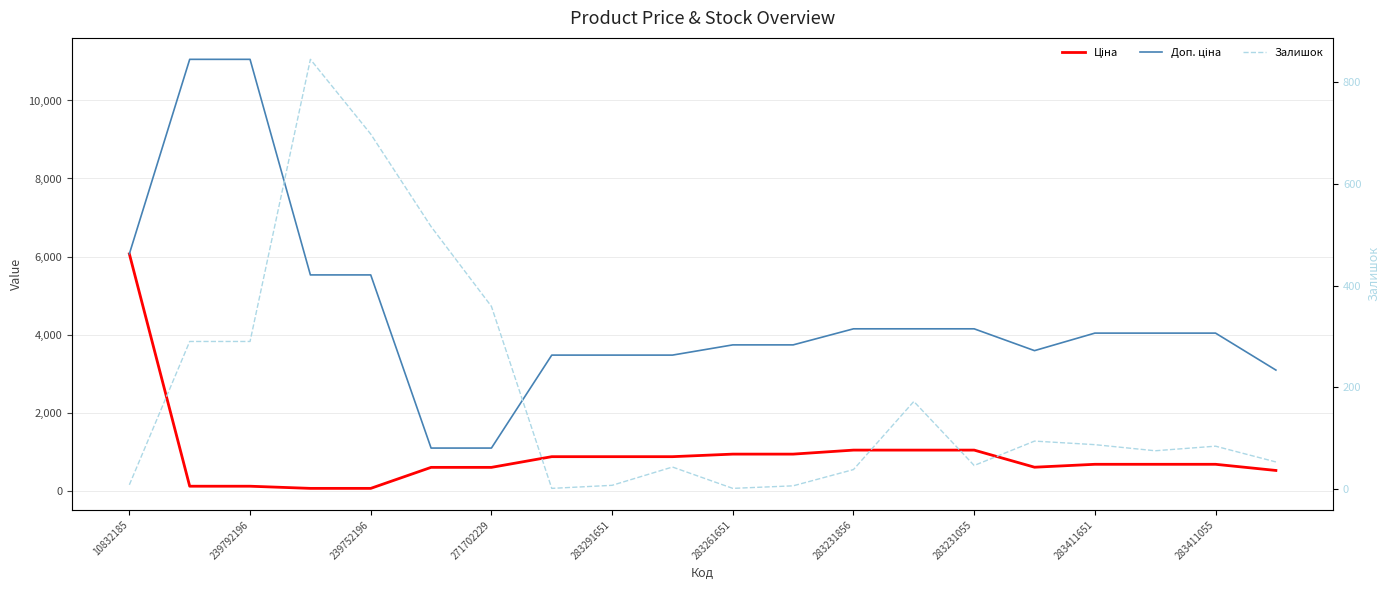

At 271702229, list the series in order from largest to smallest.

Доп. ціна, Залишок, Ціна